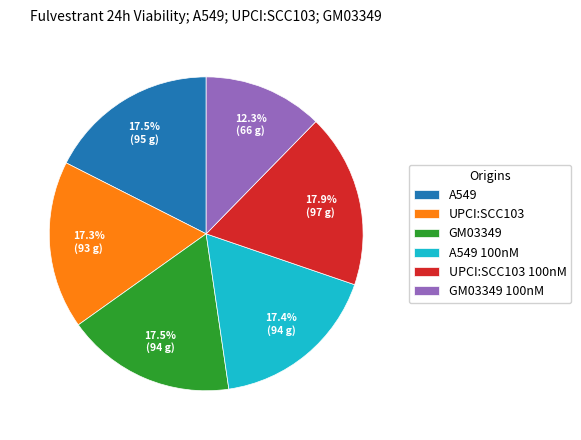

Does A549 account for over 50% of the chart?

No